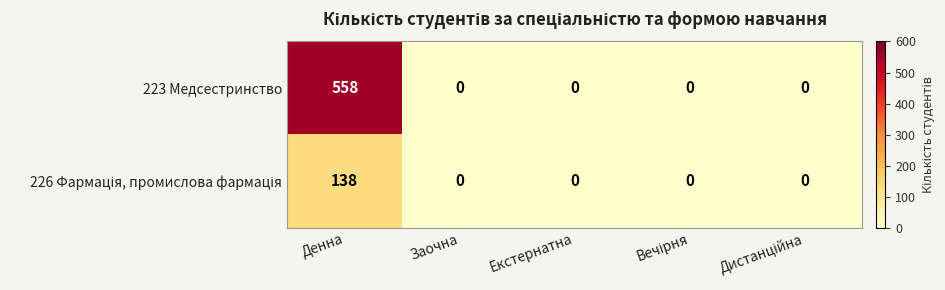

At which category is the sum across all series the highest?

Денна